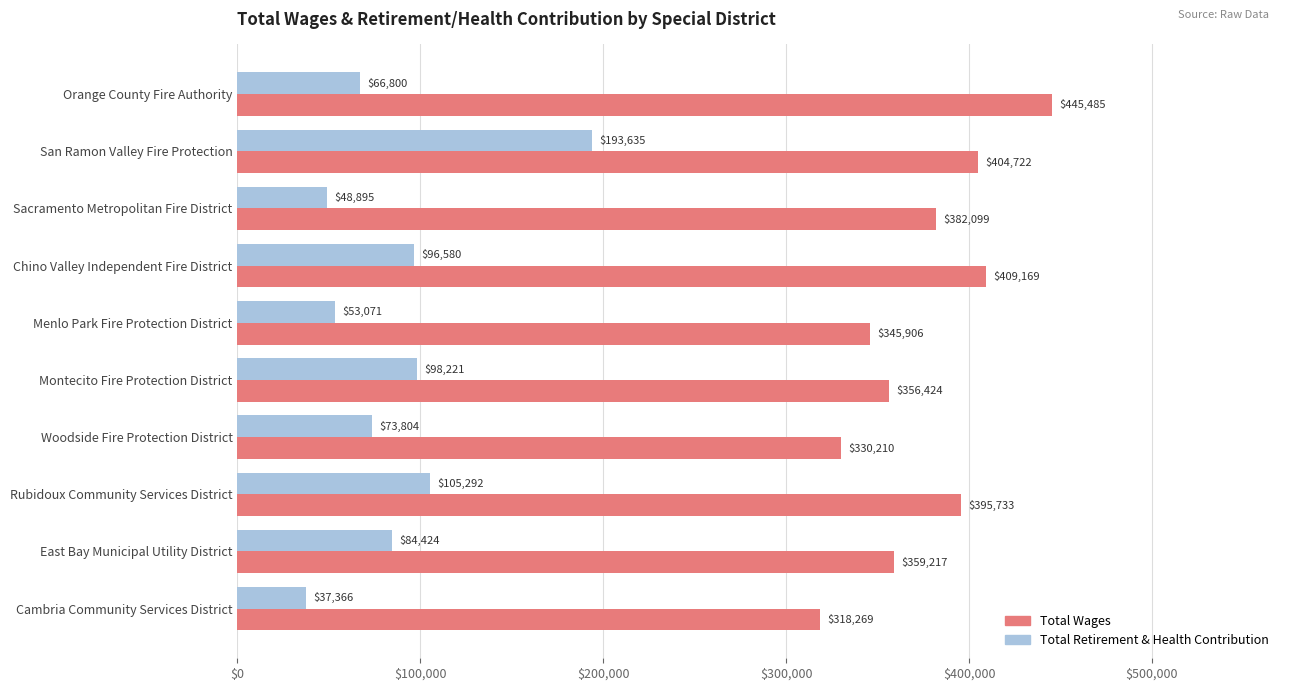

What is the minimum value for Total Wages?

318269